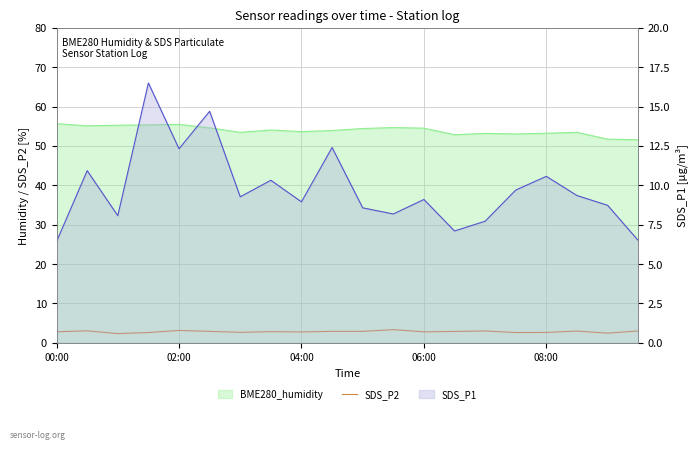

Rank the categories by value from lowest to highest.

04:00, 18, 06:00, 15, 16, 6, 8, 12, 00:00, 7, 13, 5, 9, 10, 17, 14, 19, 02:00, 08:00, 11